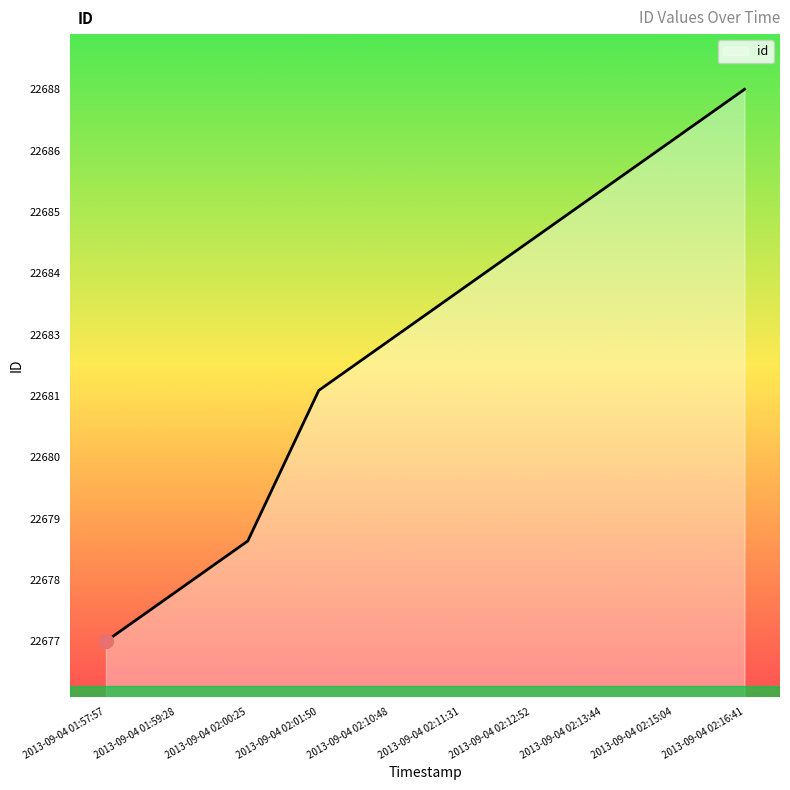

What is the average value?

22683